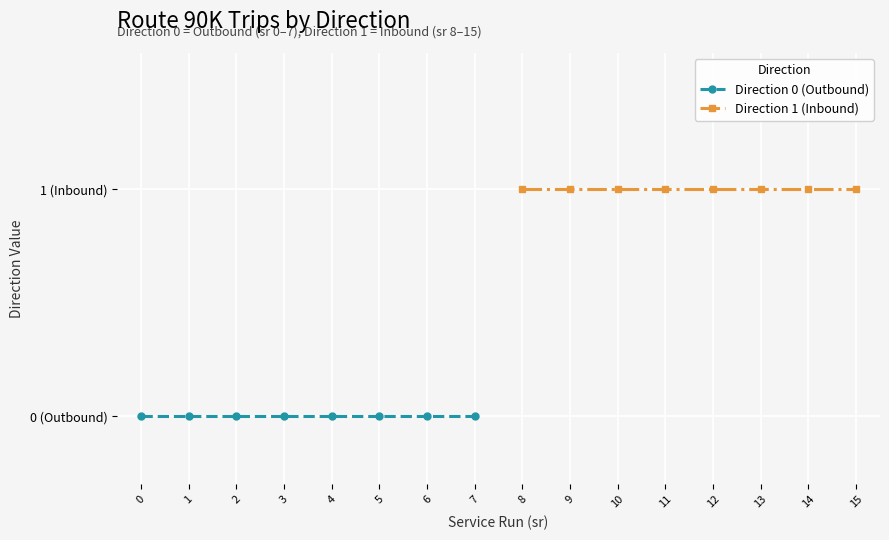

At how many categories does at least one series exceed 0?

8